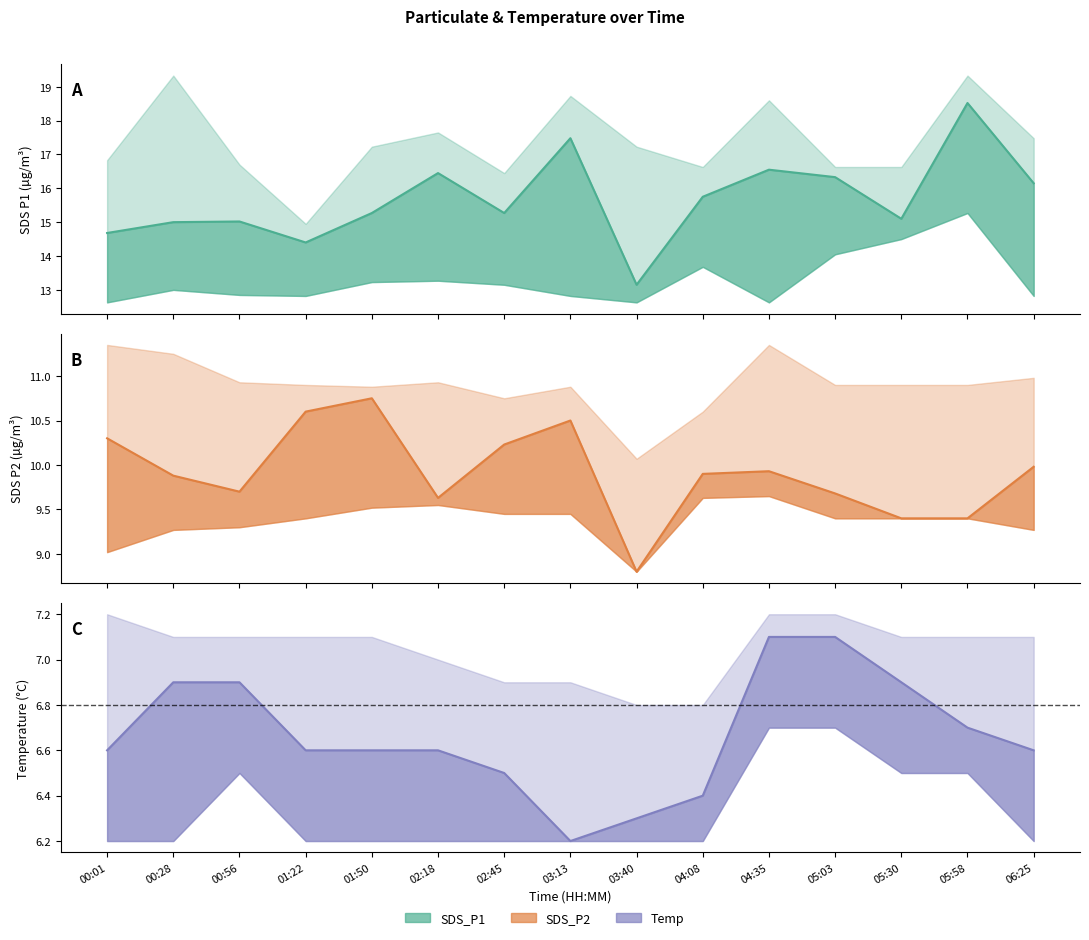

Which series has the largest total across all categories?

SDS_P1